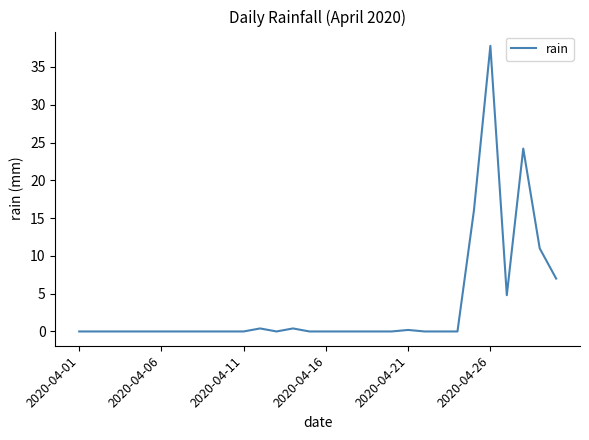

What is the difference between the maximum and minimum values?

37.8